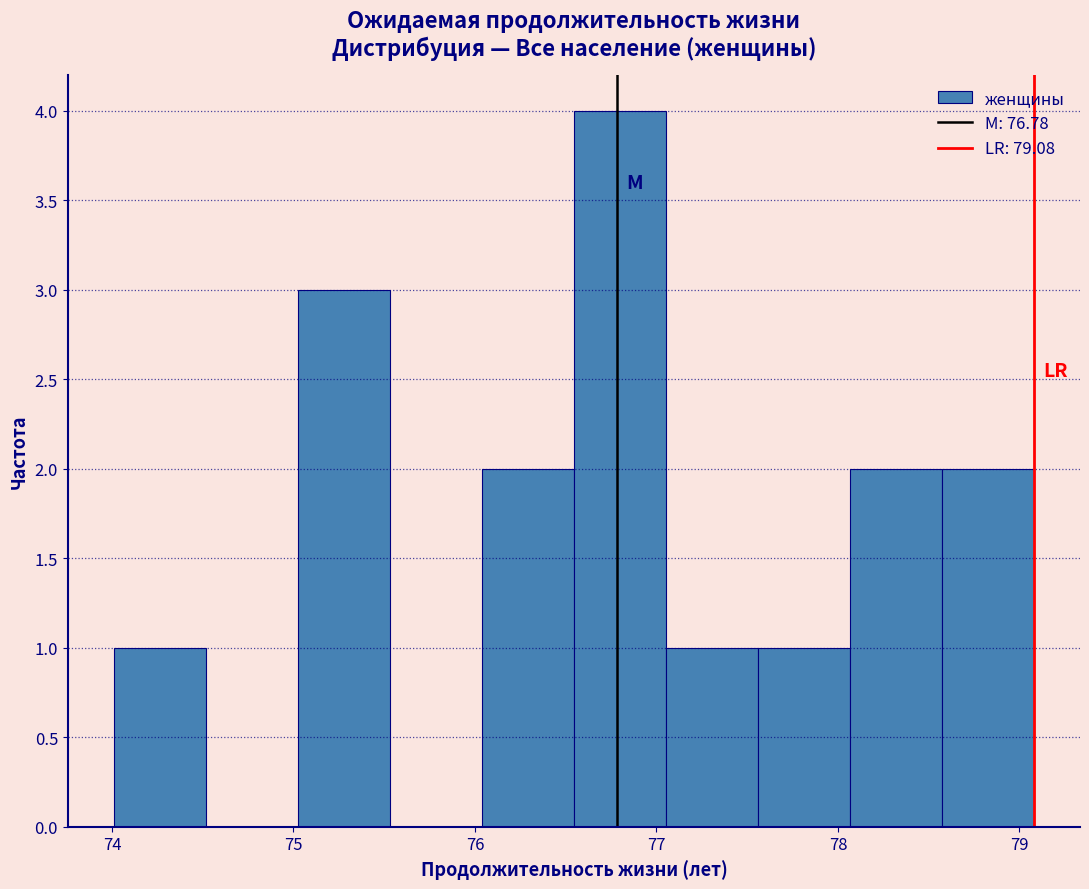

Reading left to right, list every bar in this chart as the range it spans on the x-axis followed by its height. Neither the bar edges nor the heights are printed on the chart, so give them approximately, as read against the axes.

74.0 to 74.5: 1
74.5 to 75.0: 0
75.0 to 75.5: 3
75.5 to 76.0: 0
76.0 to 76.5: 2
76.5 to 77.1: 4
77.1 to 77.6: 1
77.6 to 78.1: 1
78.1 to 78.6: 2
78.6 to 79.1: 2